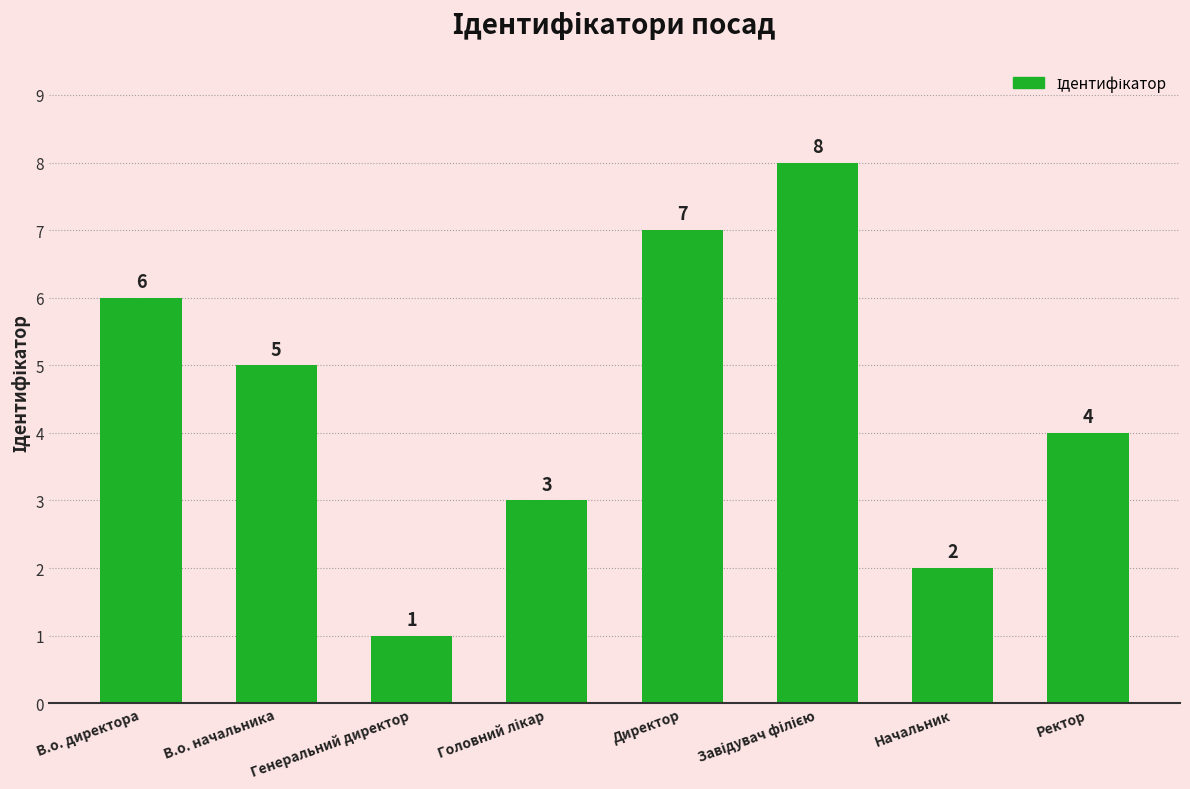

Between В.о. директора and Генеральний директор, which is larger?

В.о. директора